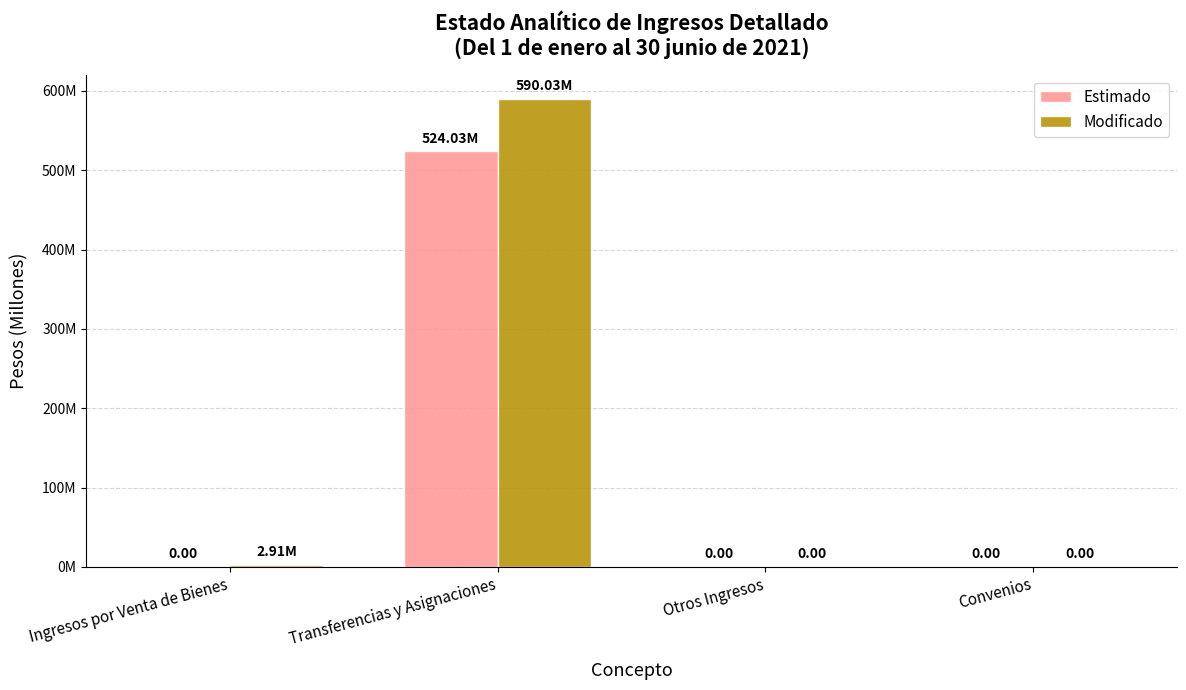

List the series in order of their peak value, highest first.

Modificado, Estimado